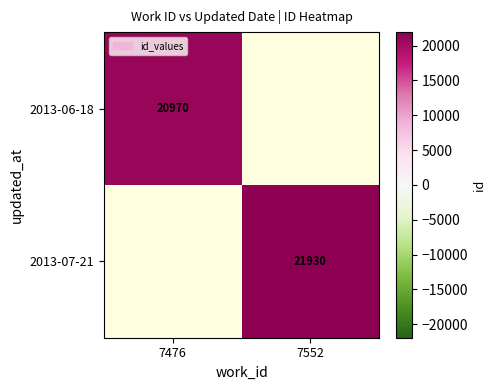

Is the value of 2013-07-21 at 7552 greater than the value of 2013-06-18 at 7476?

Yes